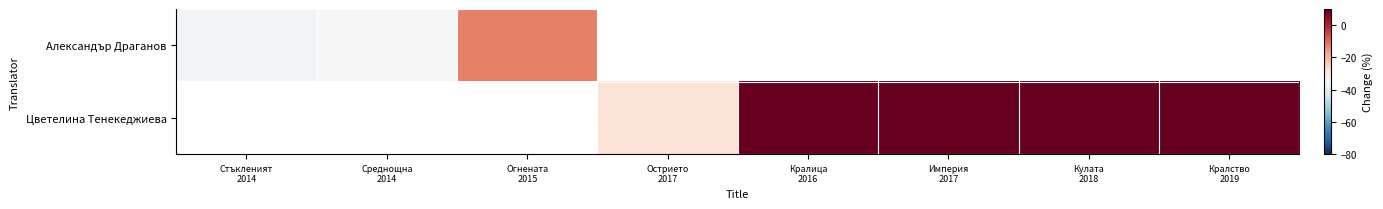

At Острието 2017, list the series in order from largest to smallest.

Александър Драганов, Цветелина Тенекеджиева